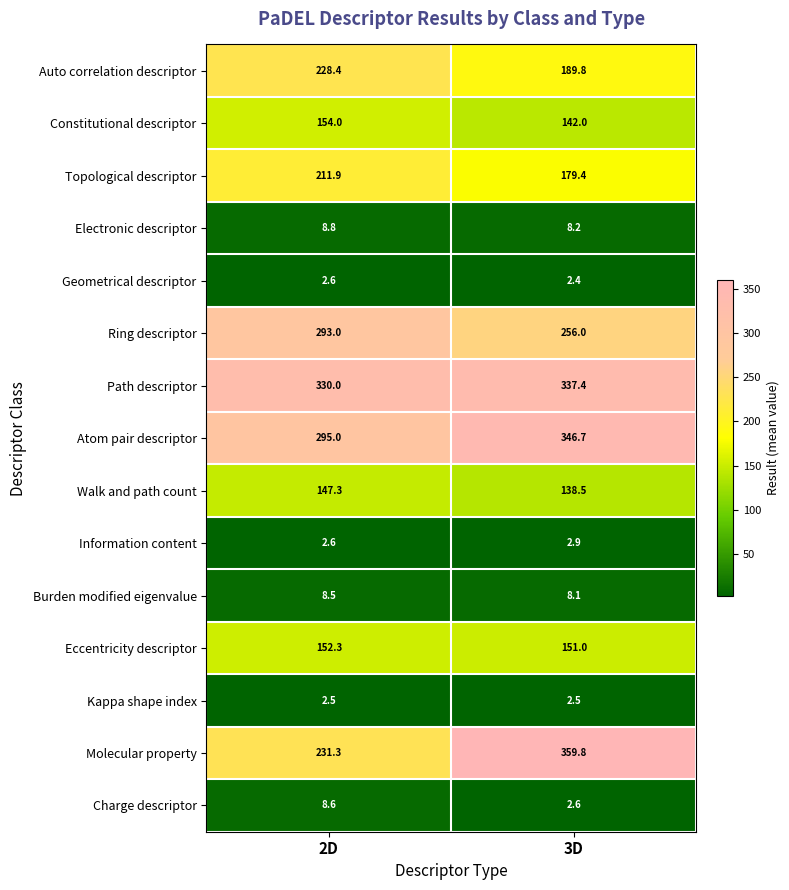

What is the difference between the maximum and minimum values in the Burden modified eigenvalue series?

0.4